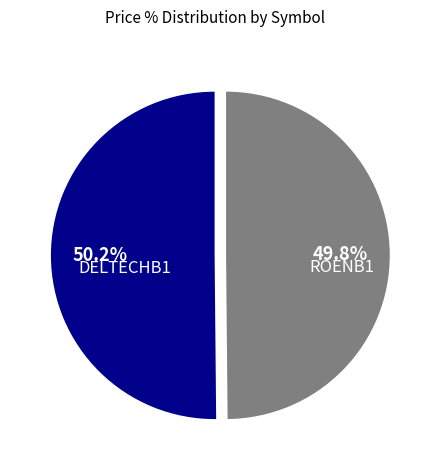

Does any single category account for the majority?

Yes